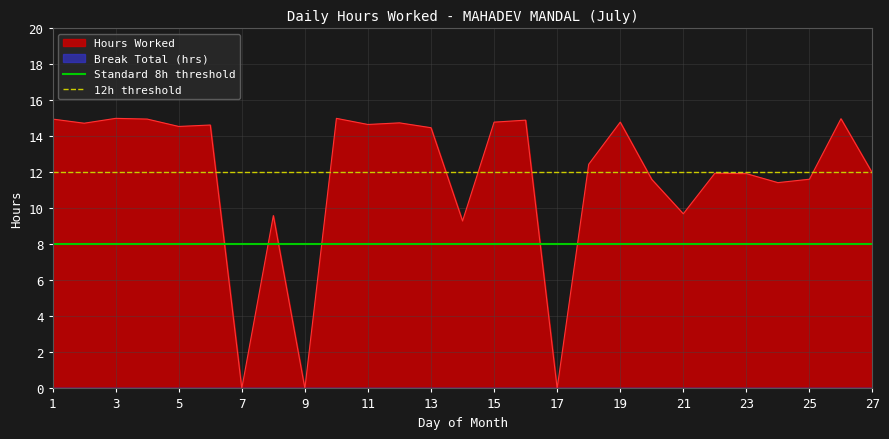

Is it true that Hours Worked equals -6.1 at 17?

False